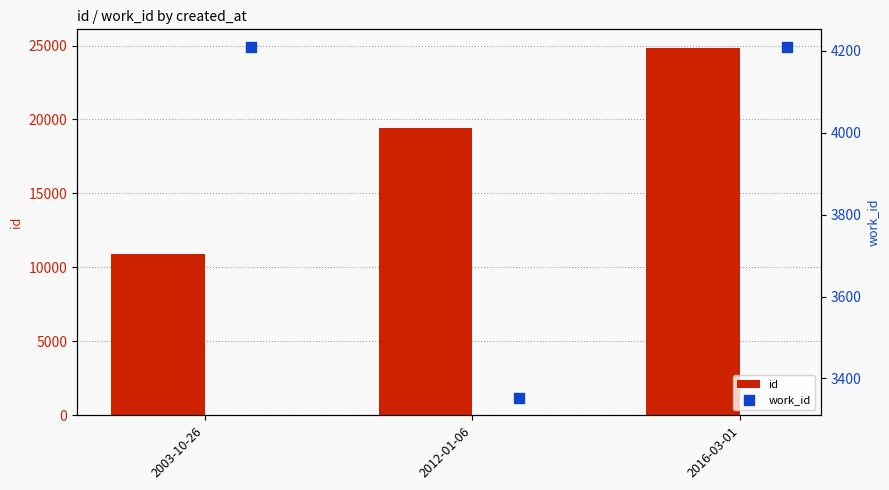

At which category is the sum across all series the highest?

2016-03-01